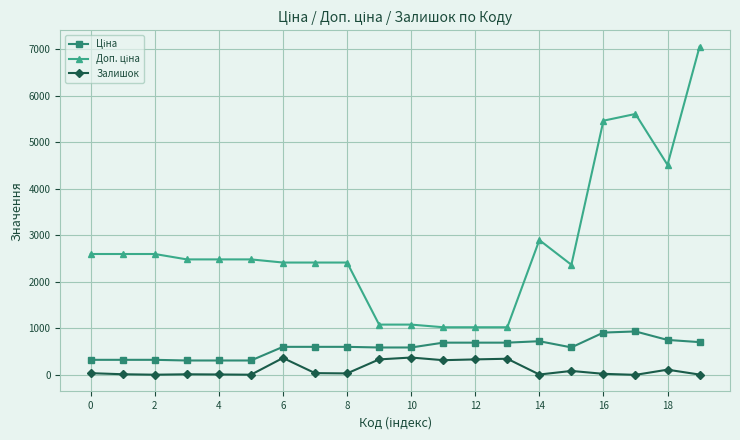

How many data points does each series have?

20